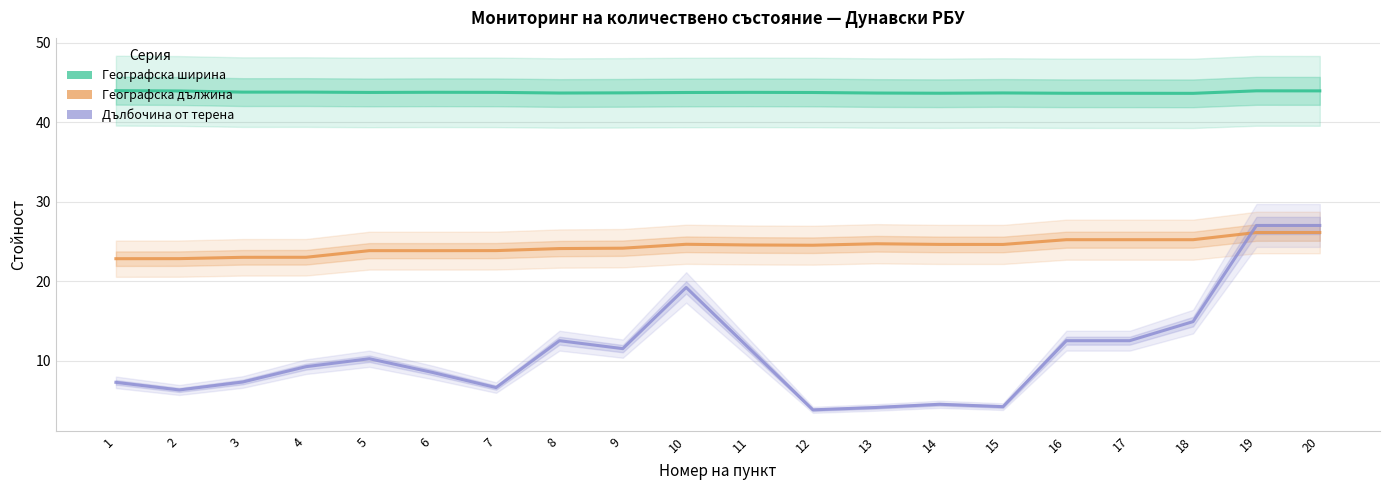

Is it true that Географска дължина equals 25.2 at 16?

True